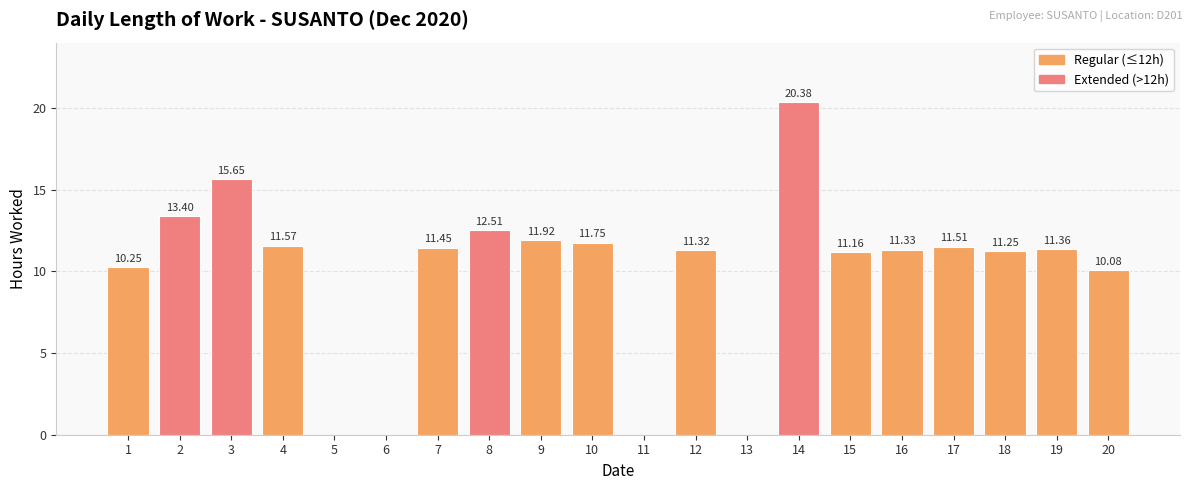

How many values exceed 11?

14